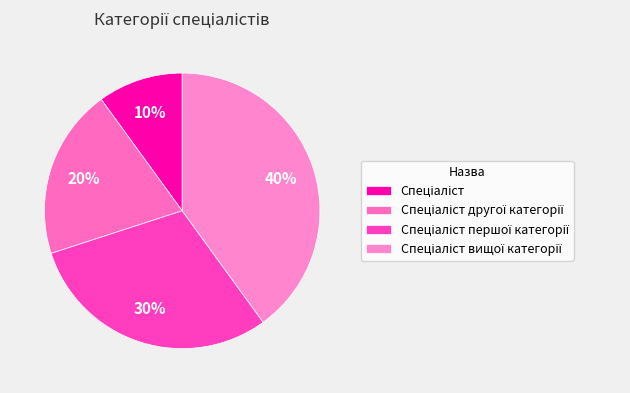

Does any single category account for the majority?

No